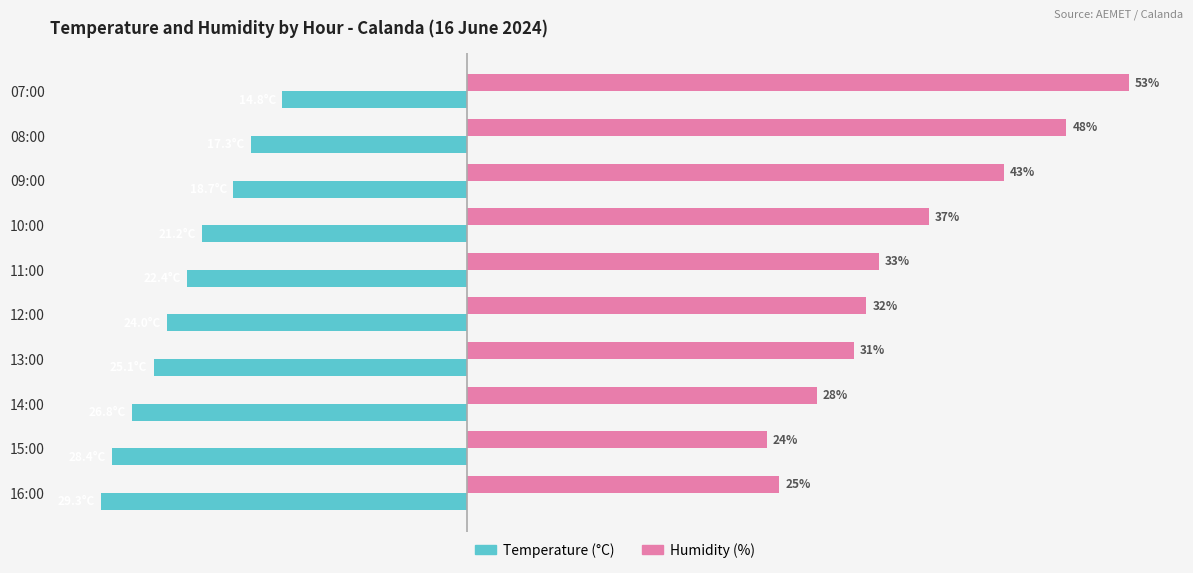

Which series changed the most between 10:00 and 08:00?

Humidity (%)